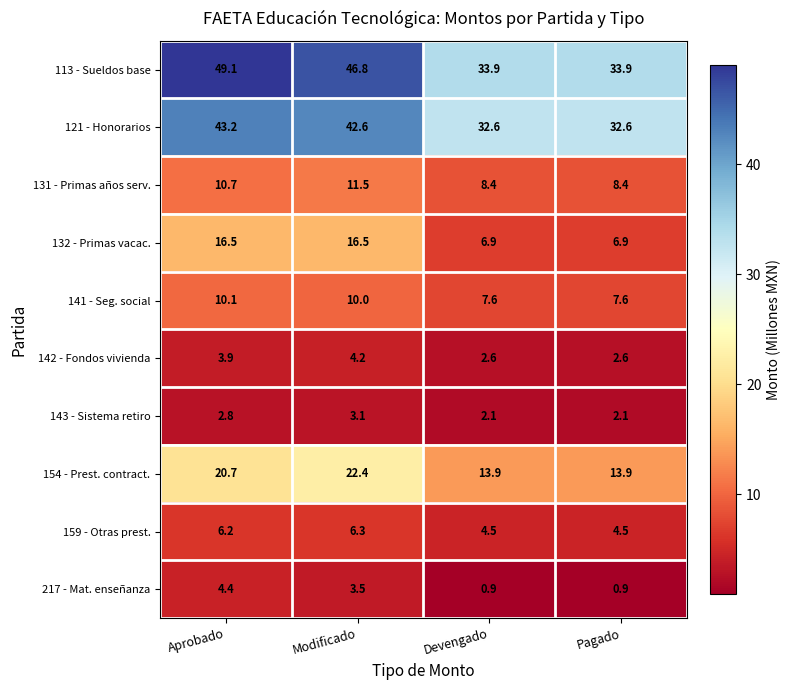

Which series has the largest total across all categories?

113 - Sueldos base